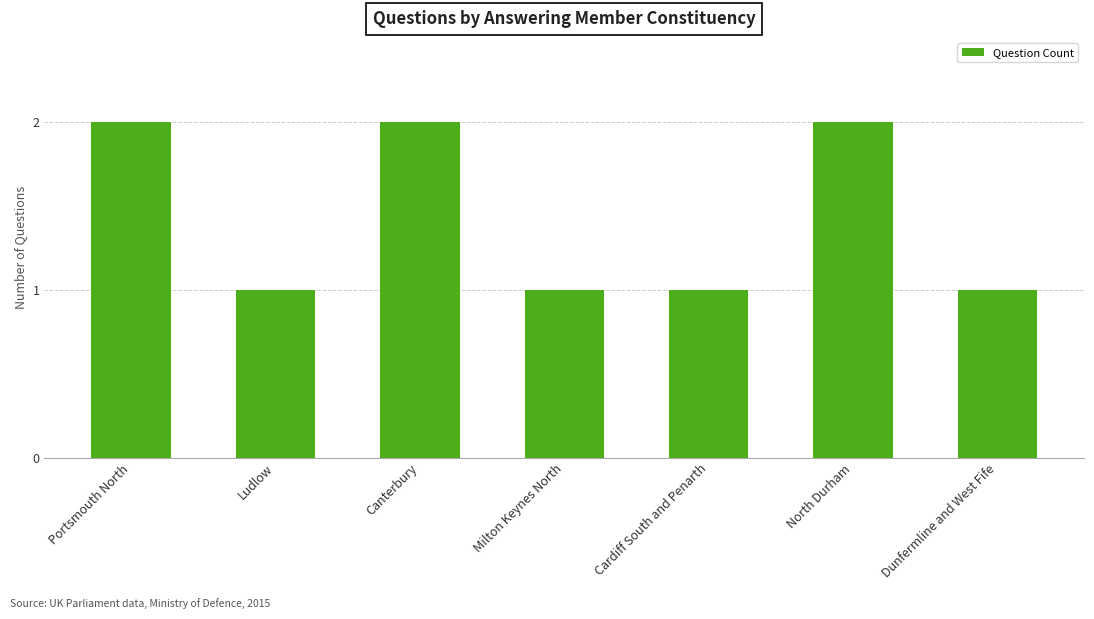

What is the average value?

1